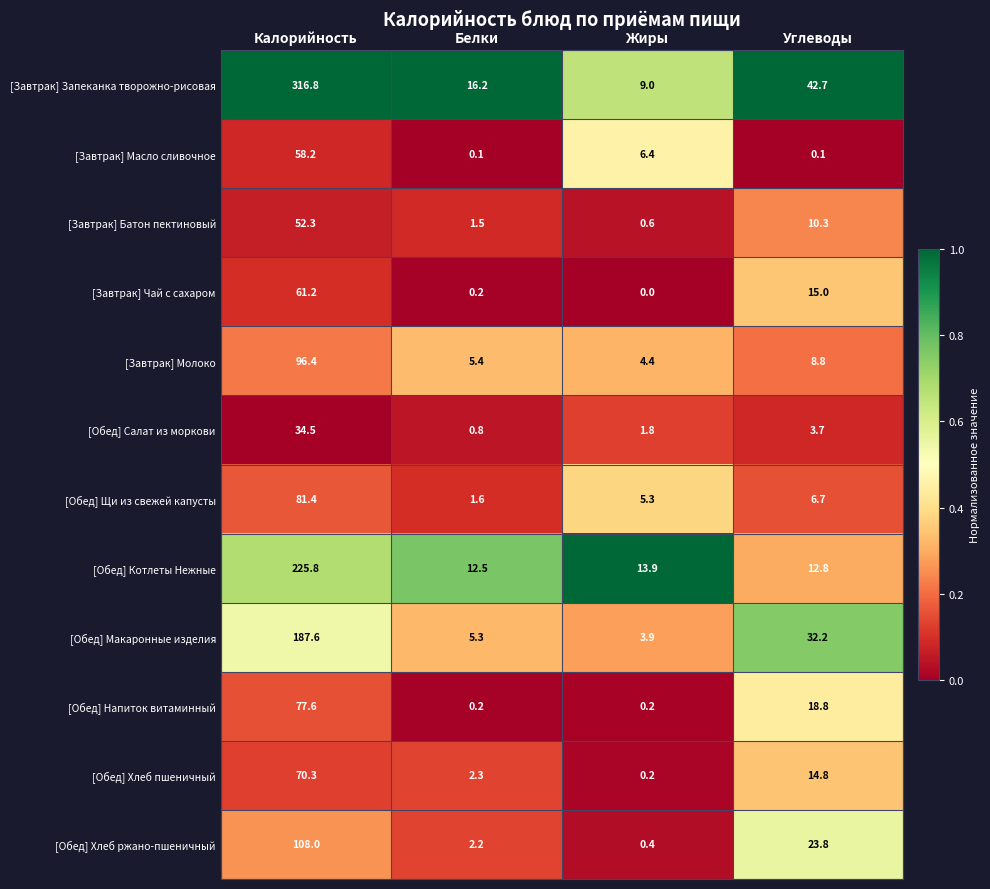

At which category is the sum across all series the highest?

Калорийность